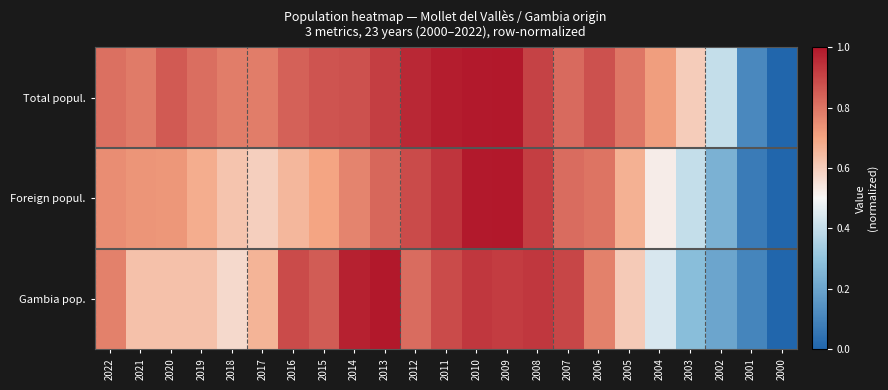

Reading left to right, extract all data points from this chart.

Total popul.: 2022=0.8	2021=0.8	2020=0.9	2019=0.8	2018=0.8	2017=0.8	2016=0.8	2015=0.9	2014=0.9	2013=0.9	2012=1.0	2011=1.0	2010=1.0	2009=1.0	2008=0.9	2007=0.8	2006=0.9	2005=0.8	2004=0.7	2003=0.6	2002=0.4	2001=0.1	2000=0.0
Foreign popul.: 2022=0.7	2021=0.7	2020=0.7	2019=0.7	2018=0.6	2017=0.6	2016=0.7	2015=0.7	2014=0.8	2013=0.8	2012=0.9	2011=0.9	2010=1.0	2009=1.0	2008=0.9	2007=0.8	2006=0.8	2005=0.7	2004=0.5	2003=0.4	2002=0.2	2001=0.1	2000=0.0
Gambia pop.: 2022=0.8	2021=0.6	2020=0.6	2019=0.6	2018=0.6	2017=0.7	2016=0.9	2015=0.9	2014=1.0	2013=1.0	2012=0.8	2011=0.9	2010=0.9	2009=0.9	2008=0.9	2007=0.9	2006=0.8	2005=0.6	2004=0.4	2003=0.3	2002=0.2	2001=0.1	2000=0.0